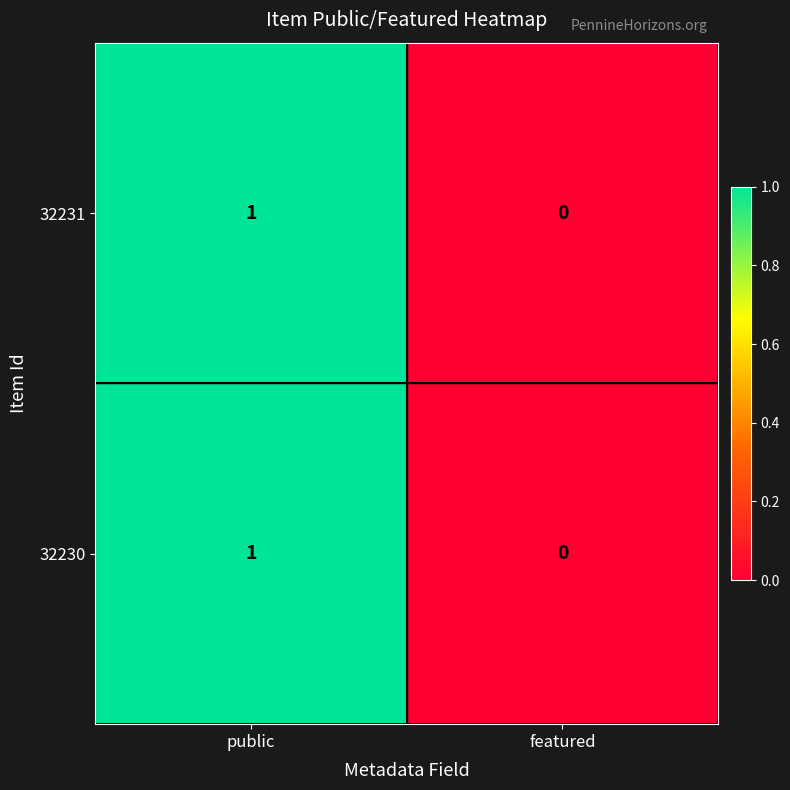

Reading left to right, what are all the values shown in this chart?

32231: public=1	featured=0
32230: public=1	featured=0